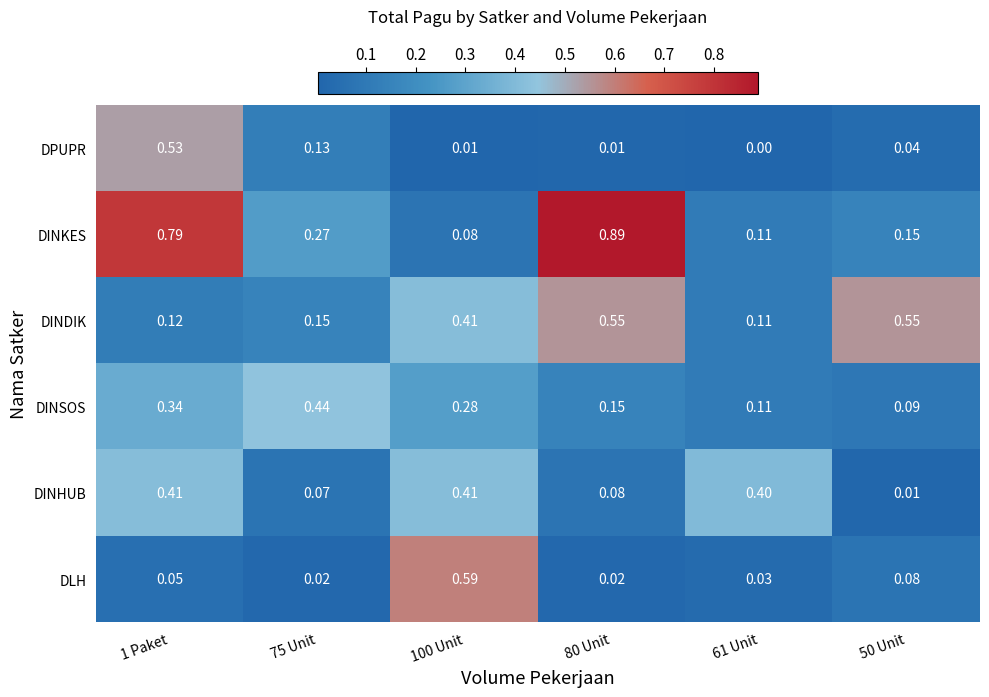

Which label corresponds to the smallest value in the chart?

61 Unit